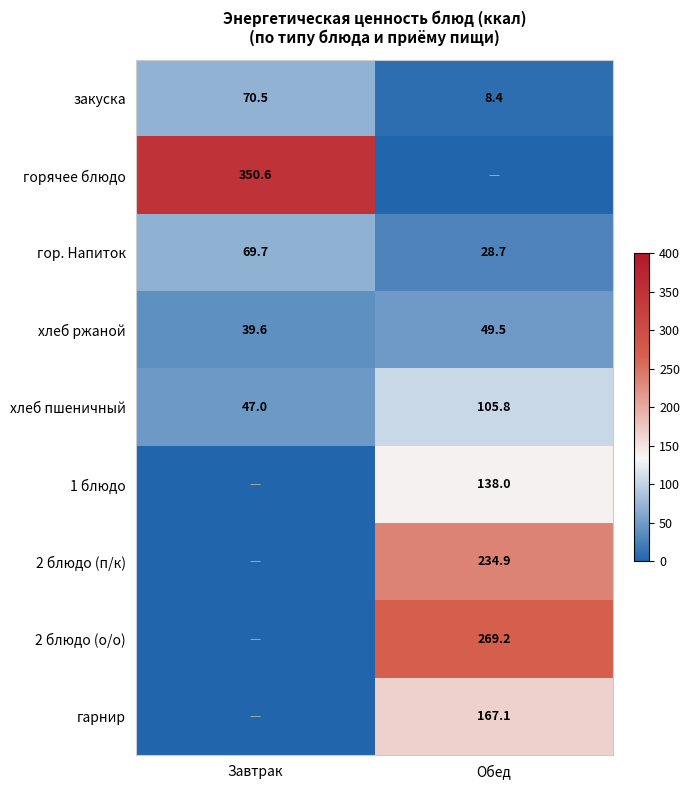

The value of 2 блюдо (п/к) at Обед is 142.0. True or false?

False